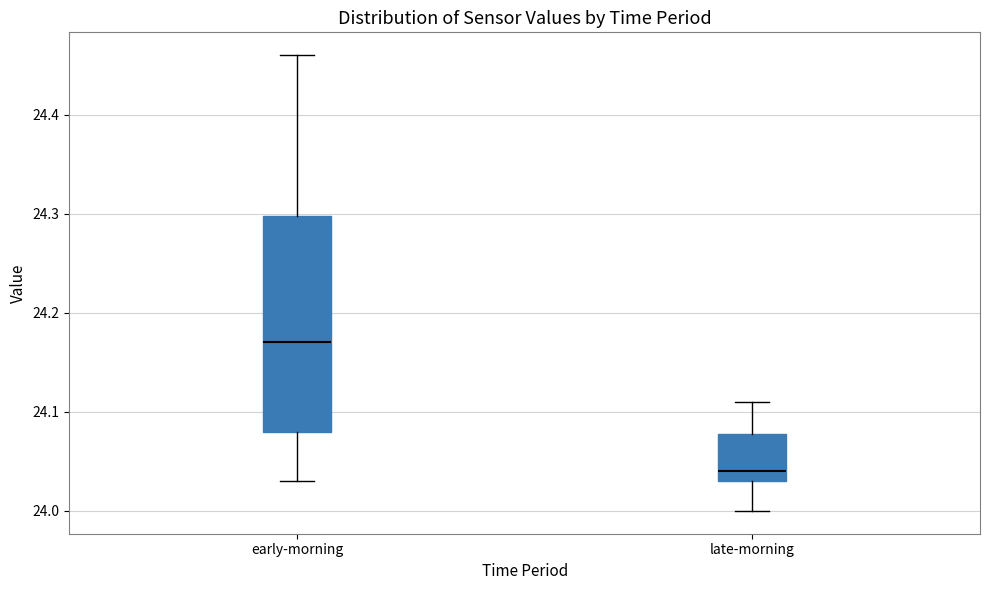

Where does the median line of the box for early-morning sit on the y-axis? The values are not printed on the chart, so give them approximately, as read against the axis.

24.17